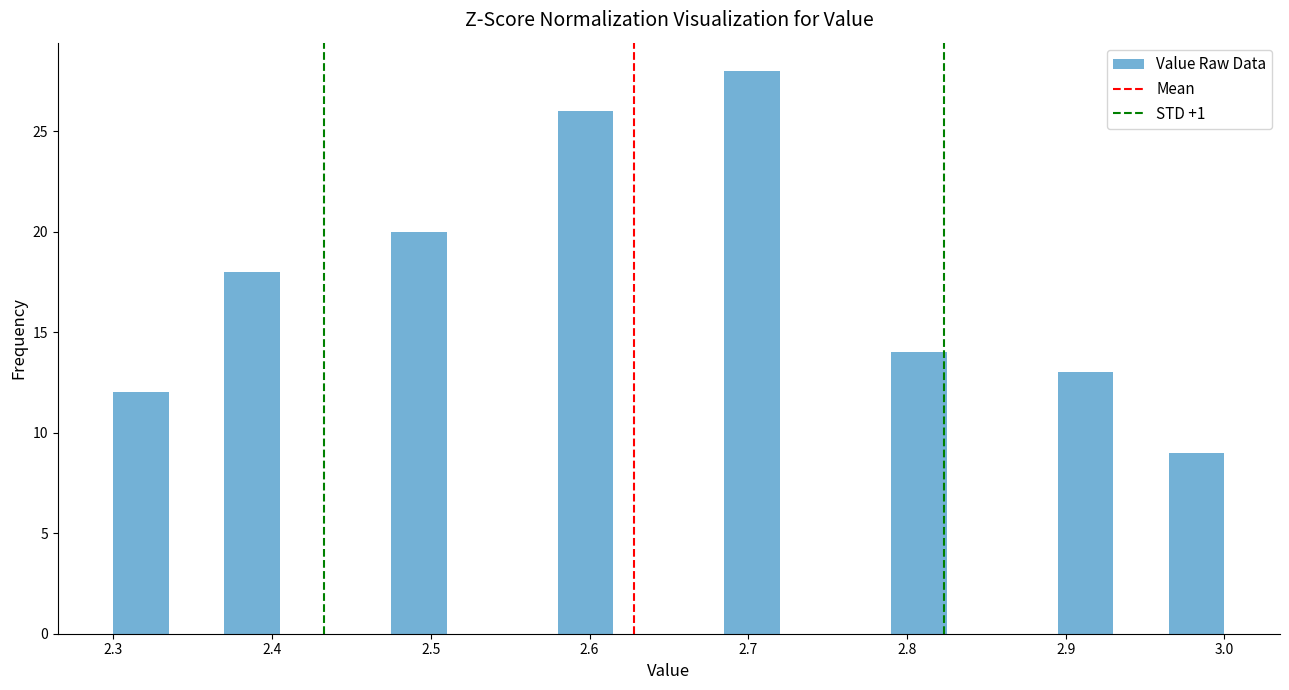

Read against the x-axis, roughly where is the centre of the tallest bar?

2.70